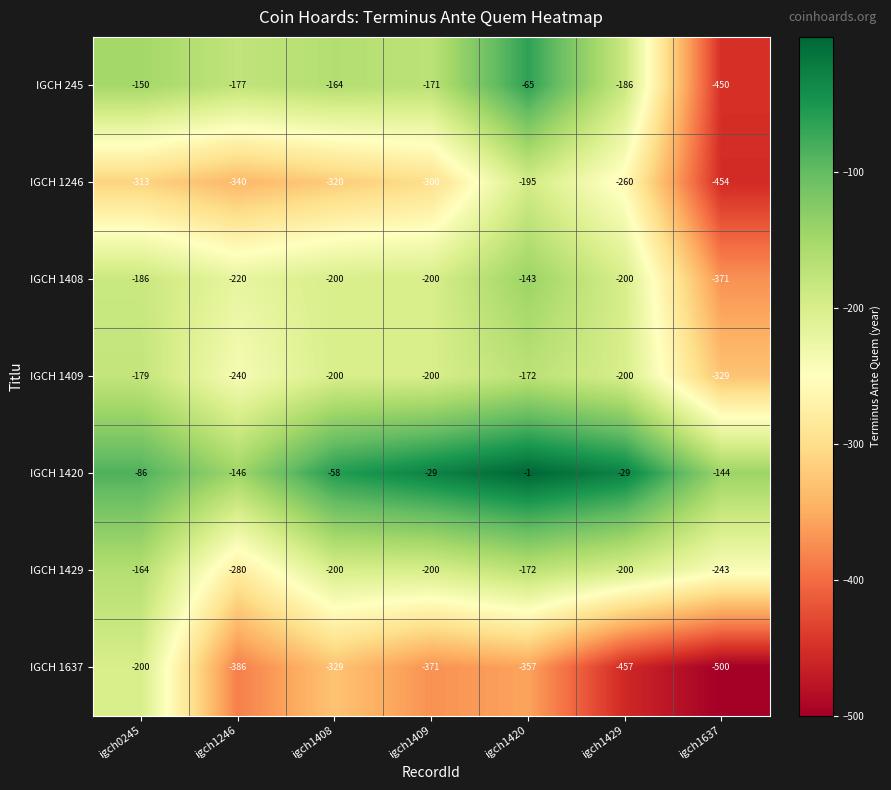

Where is IGCH 245 nearest to the value -257?

igch1429